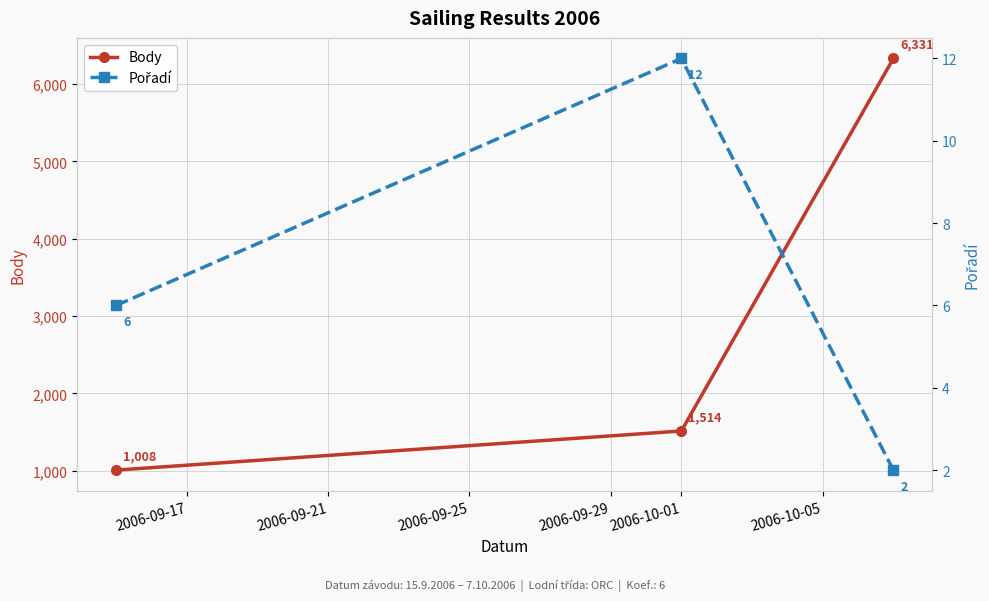

What is the maximum value for Body?

6331